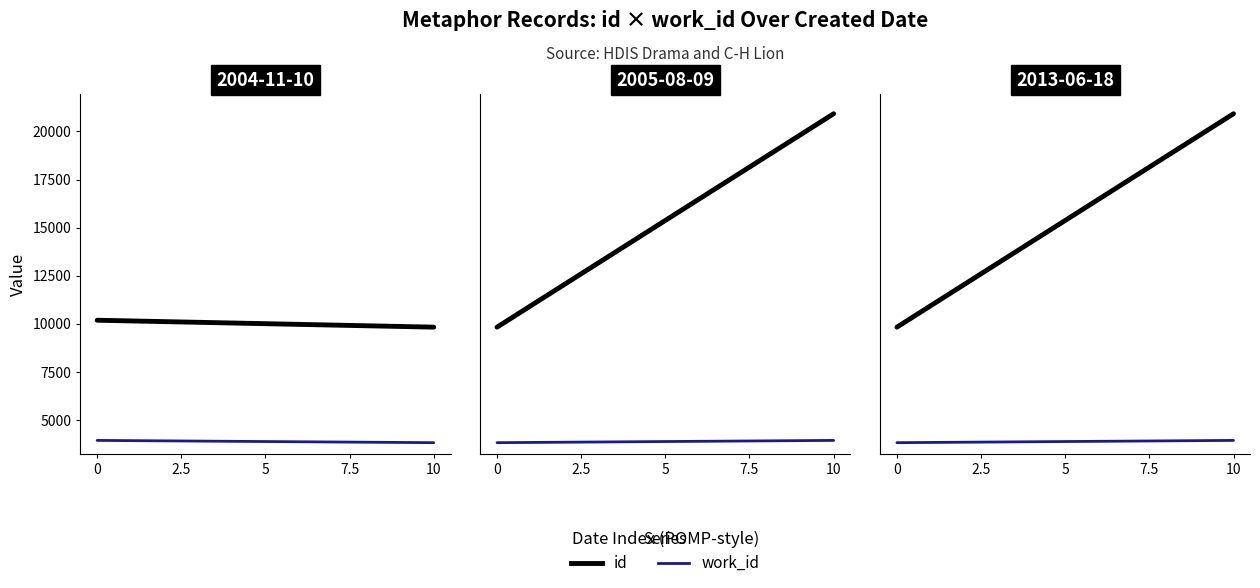

What is the minimum value for work_id?

3805